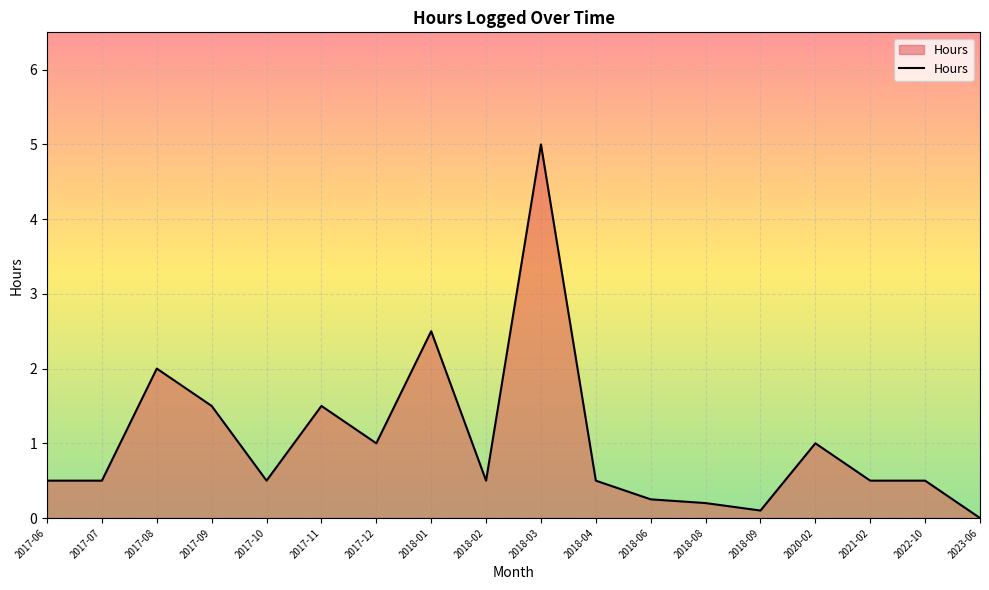

How many lines are shown in the chart?

1